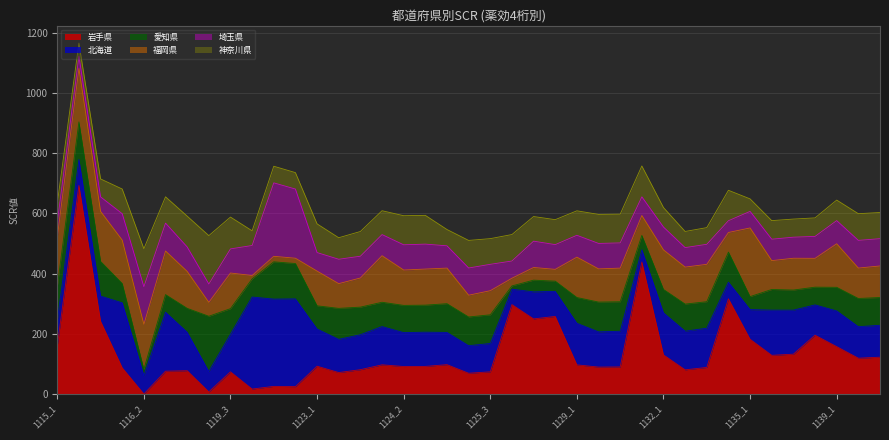

Which series changed the most between 1119_1 and 1131_2?

岩手県